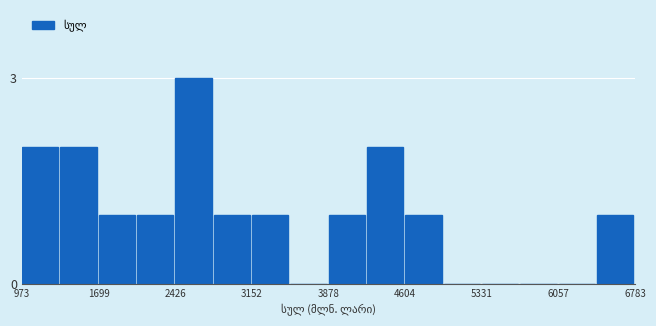

Read against the x-axis, roughly where is the centre of the tallest bar?

2600